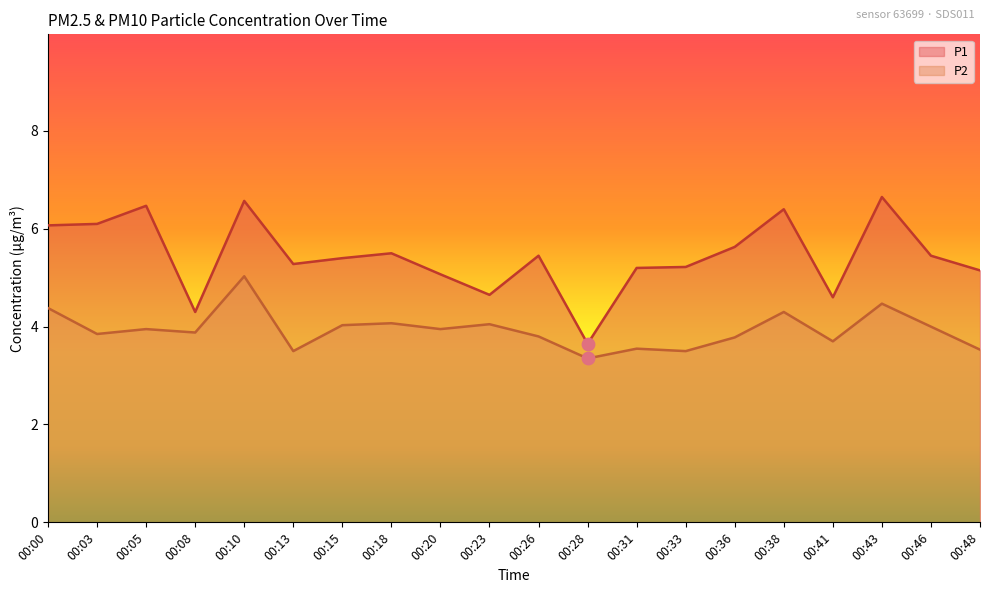

Is the value of P2 at 00:43 greater than the value of P1 at 00:13?

No